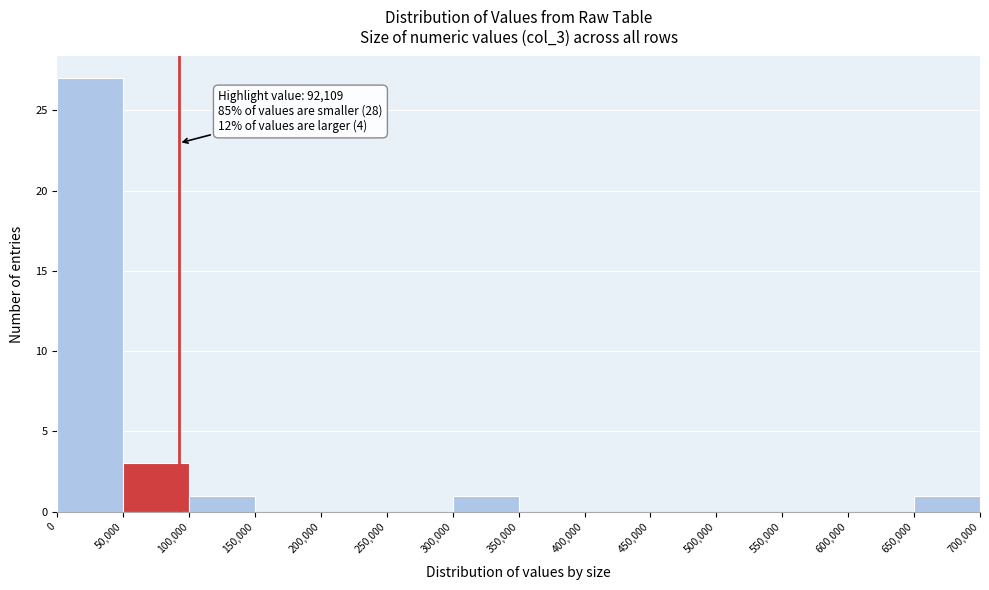

Over which range of the x-axis is the bar tallest?

0 to 50,000